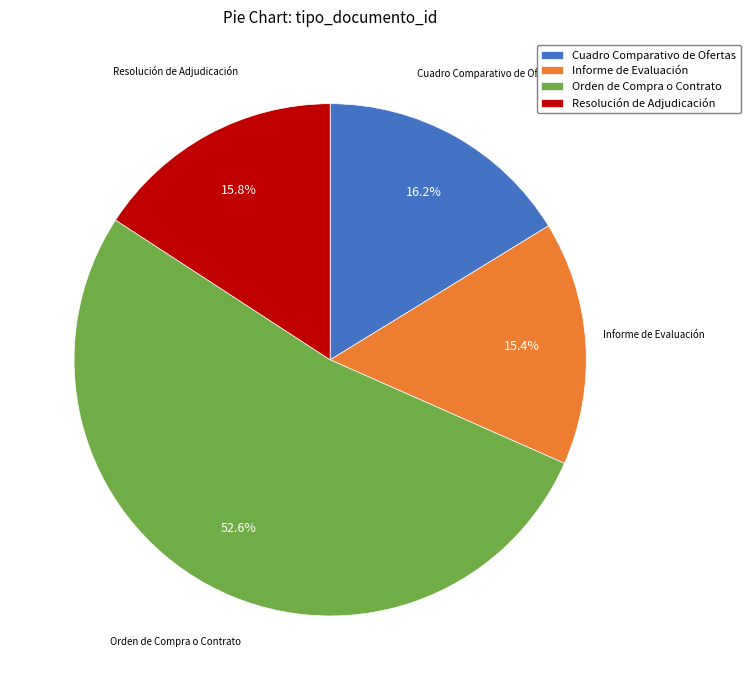

Approximately how many times larger is the value at Resolución de Adjudicación compared to Orden de Compra o Contrato?

0.3